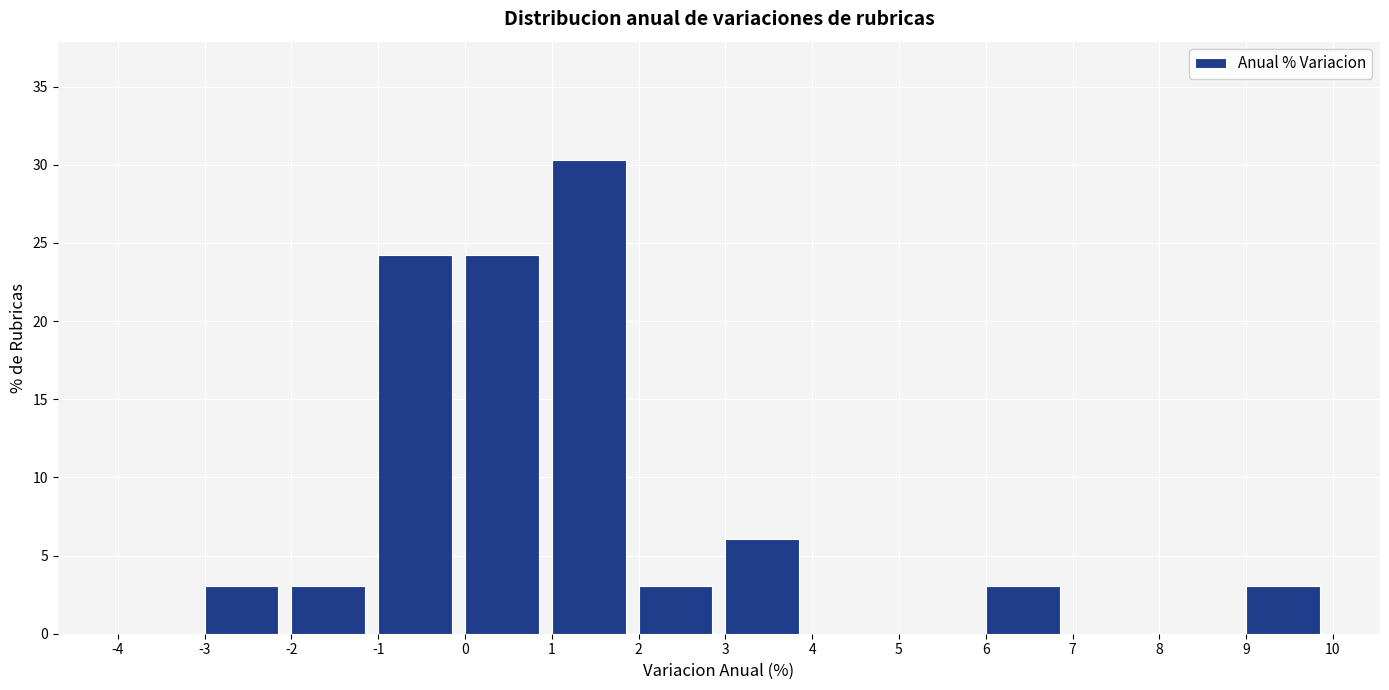

How tall is the bar that spans -3 to -2 on the x-axis? The values are not printed on the chart, so give them approximately, as read against the axis.

3.0